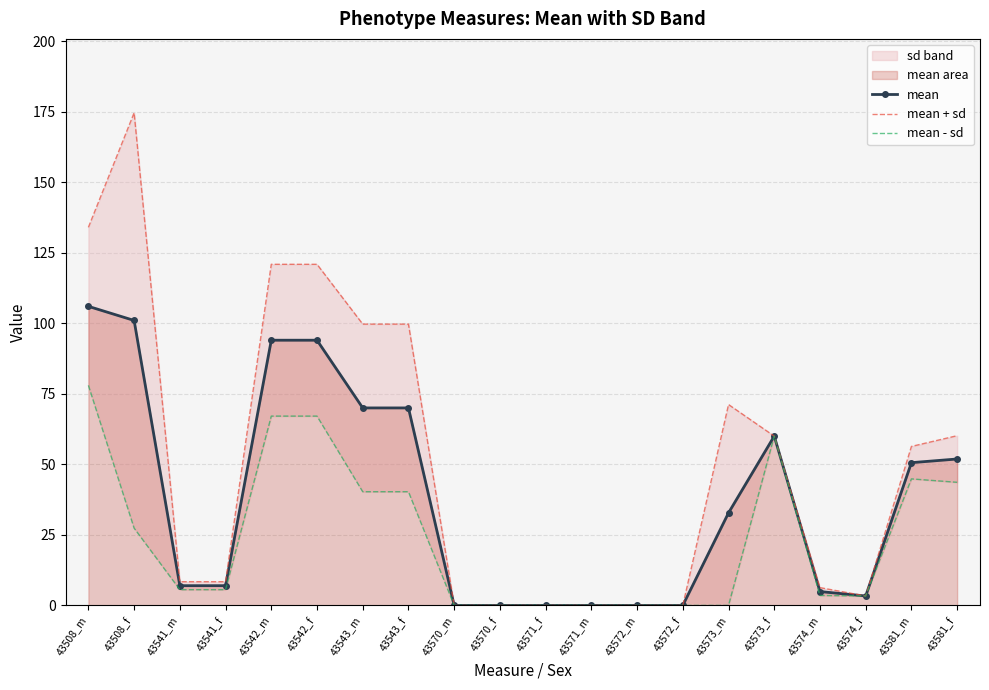

At how many categories does at least one series exceed 14?

10